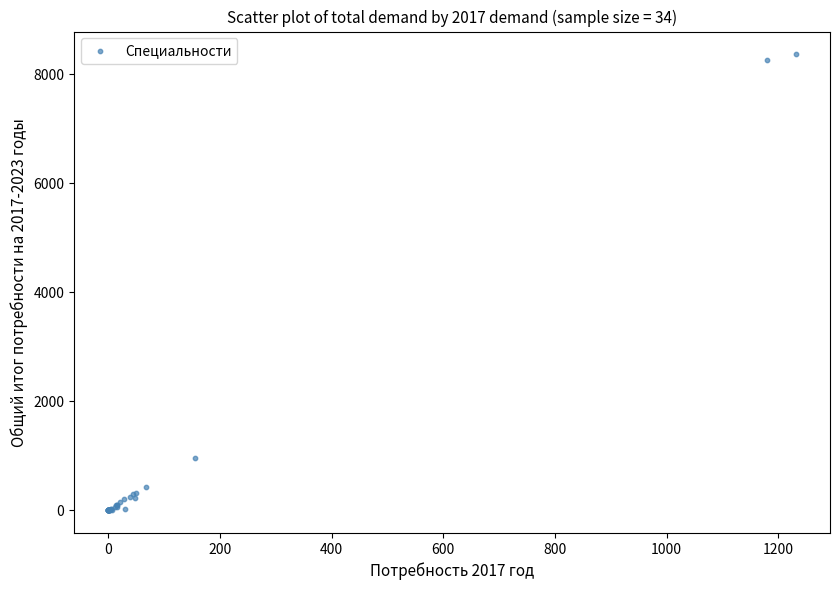

What Y value in the scatter plot is closest to 4185?

957